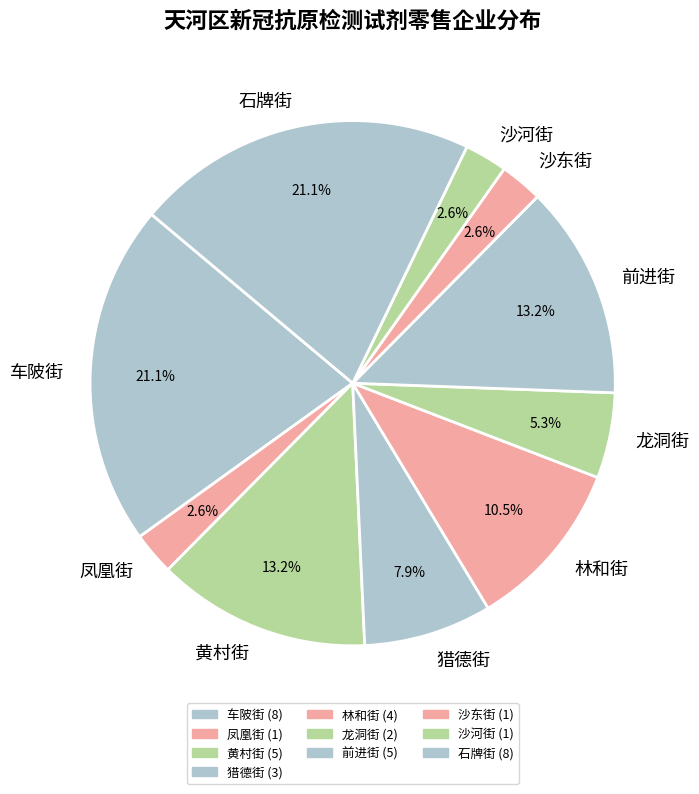

The 龙洞街 slice represents 5% of the pie. True or false?

True